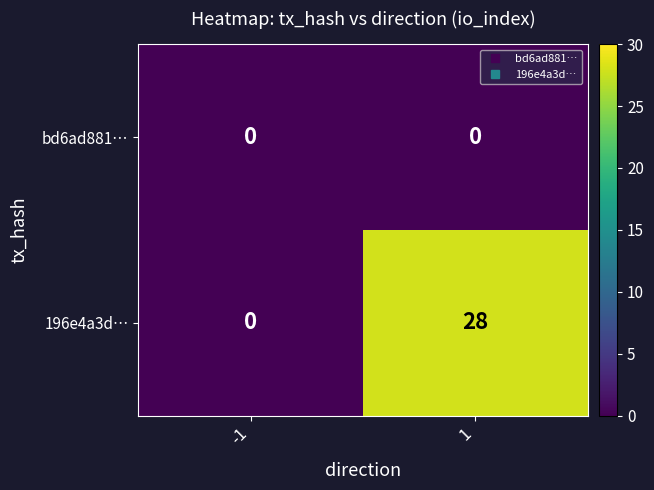

List the series in order of their overall mean, highest first.

196e4a3d…, bd6ad881…